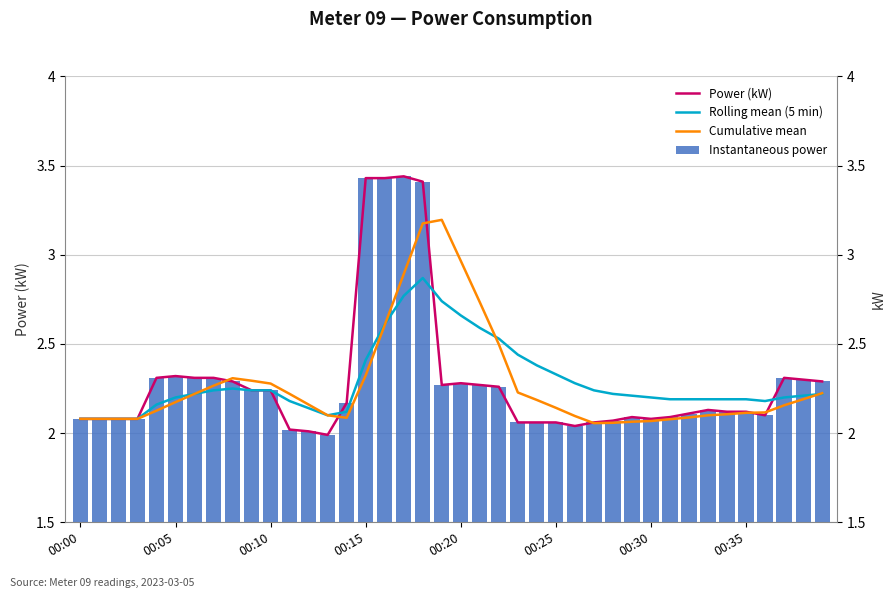

Does the chart contain any negative values?

No